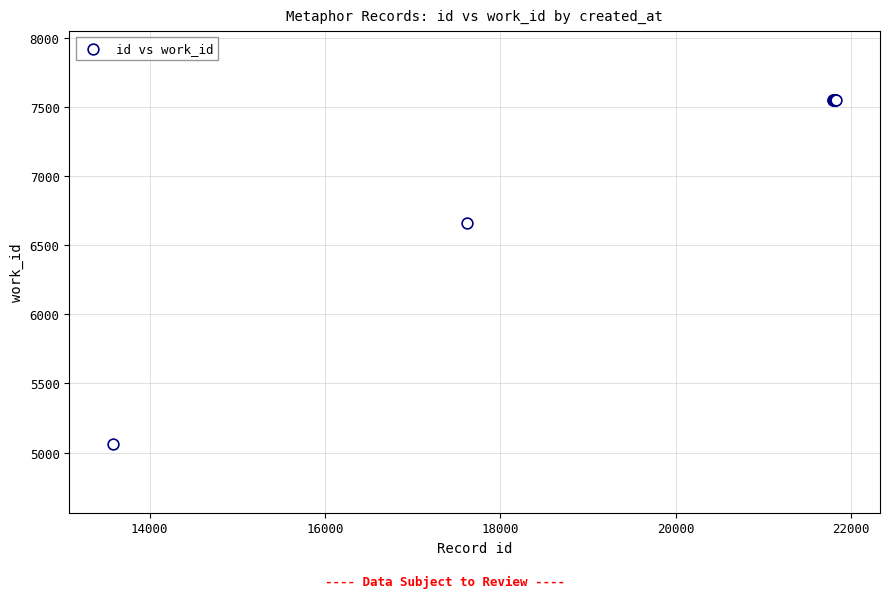

What Y value in the scatter plot is closest to 6306?

6658